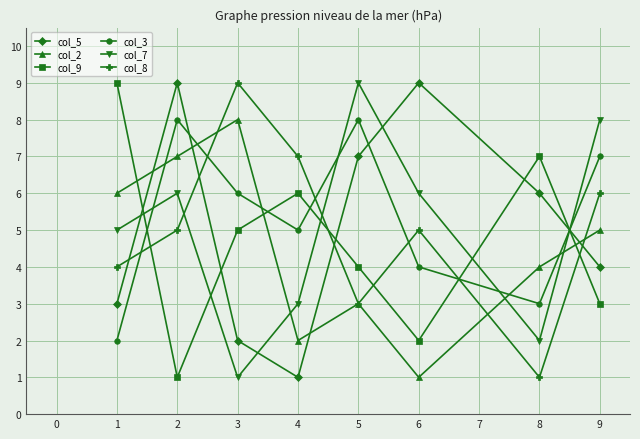

What is the spread (max minus min) of values at 5?

6